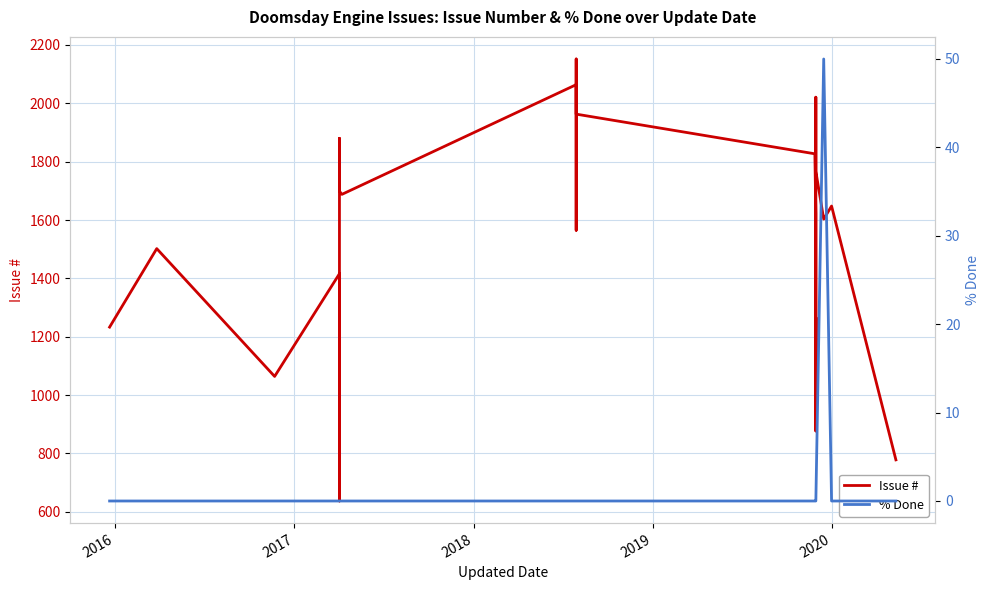

How many series are shown in this chart?

2